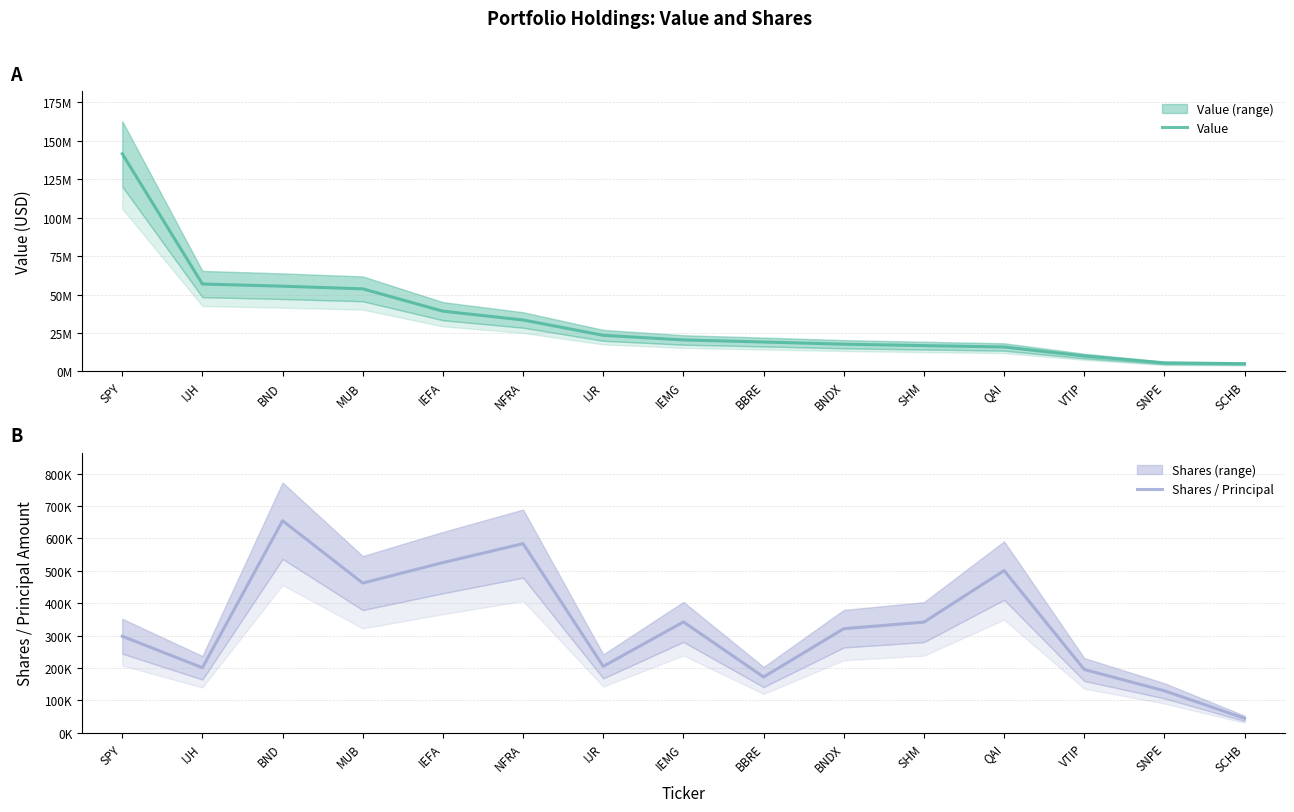

What is the label of the 11th point from the left?

SHM